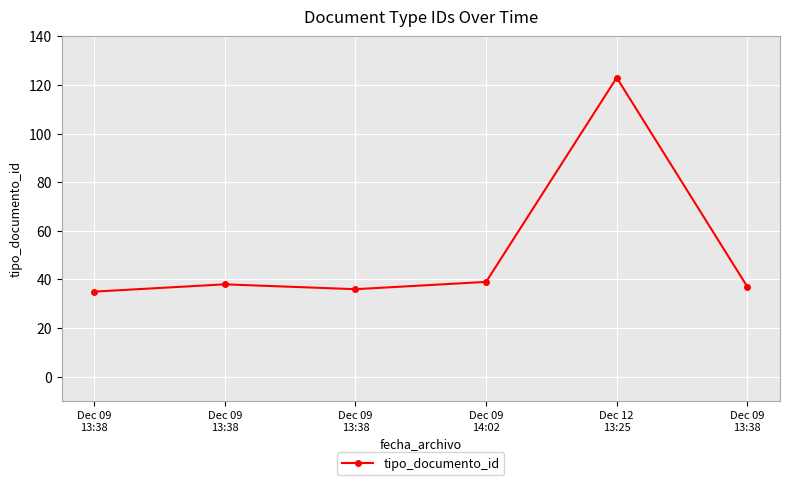

How many points are higher than both their immediate neighbors (excluding endpoints)?

2